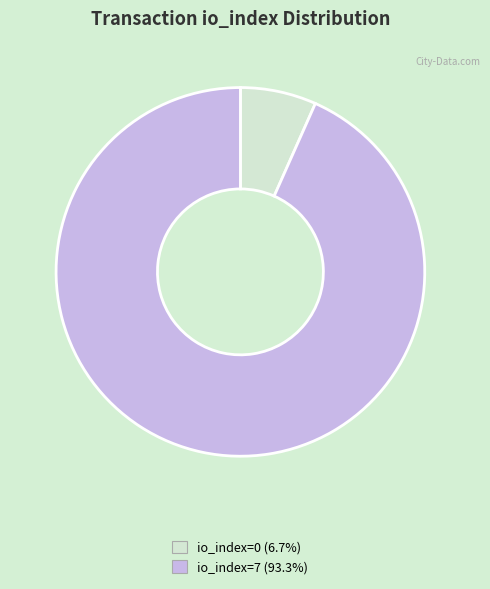

Is the sum of io_index=7 and io_index=0 greater than half?

Yes